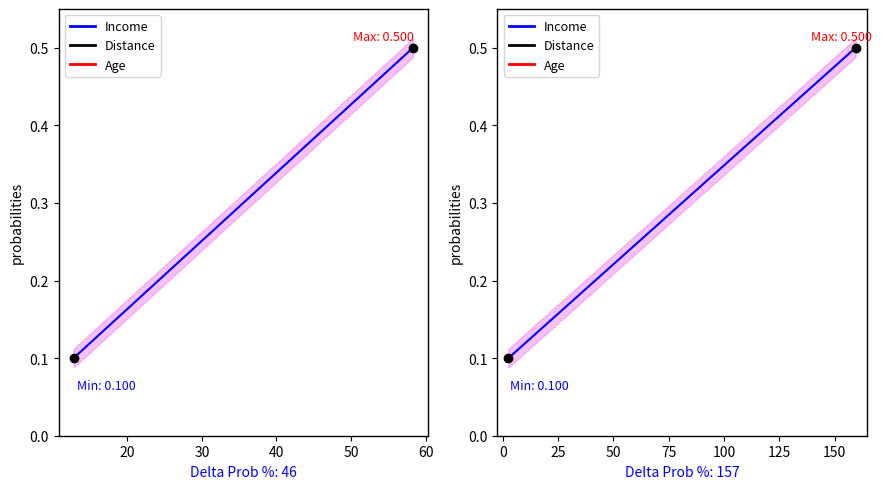

The value at 60 is 0.2. True or false?

True